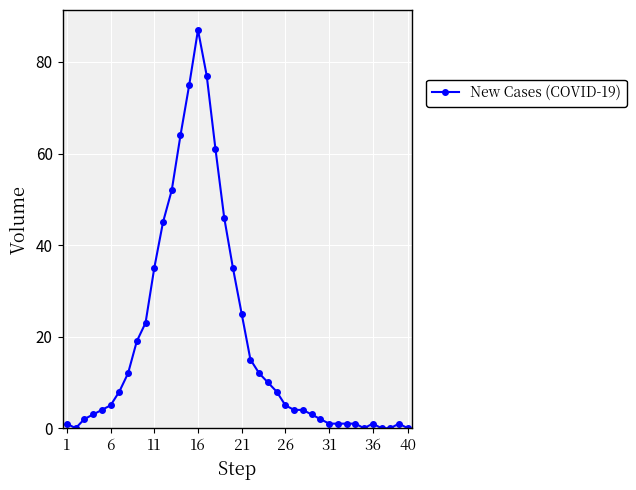

What is the value of the 14th point from the left?

64